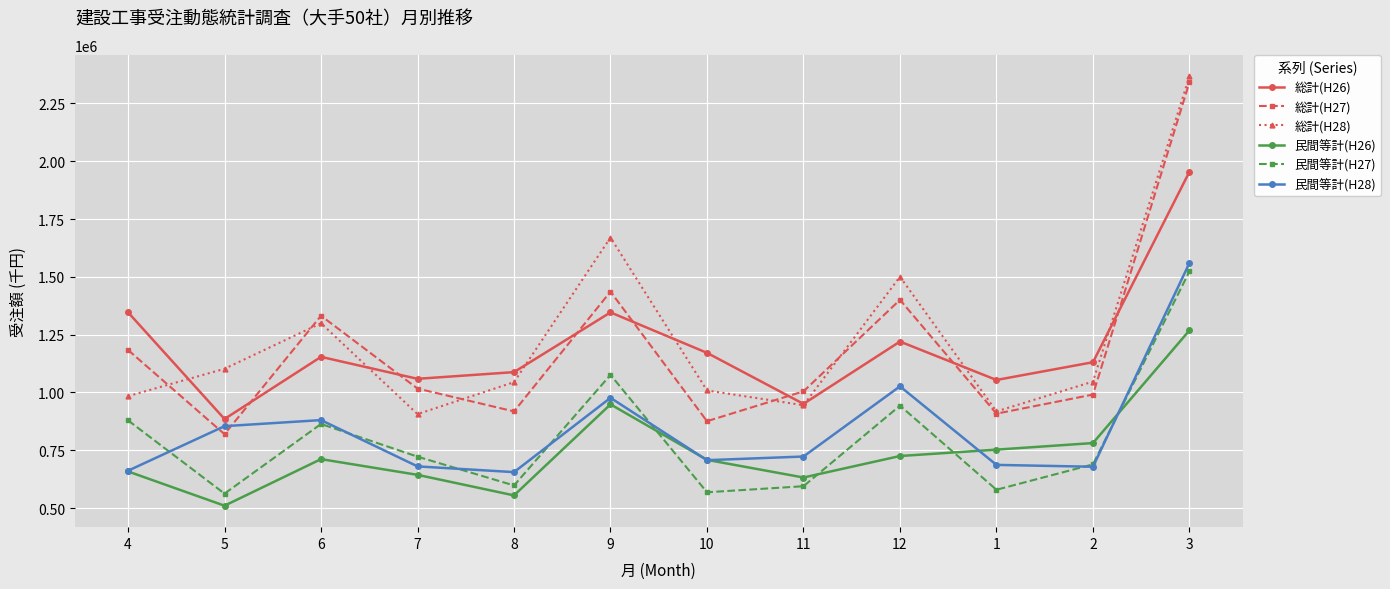

Does the chart display data point markers on the line(s)?

Yes